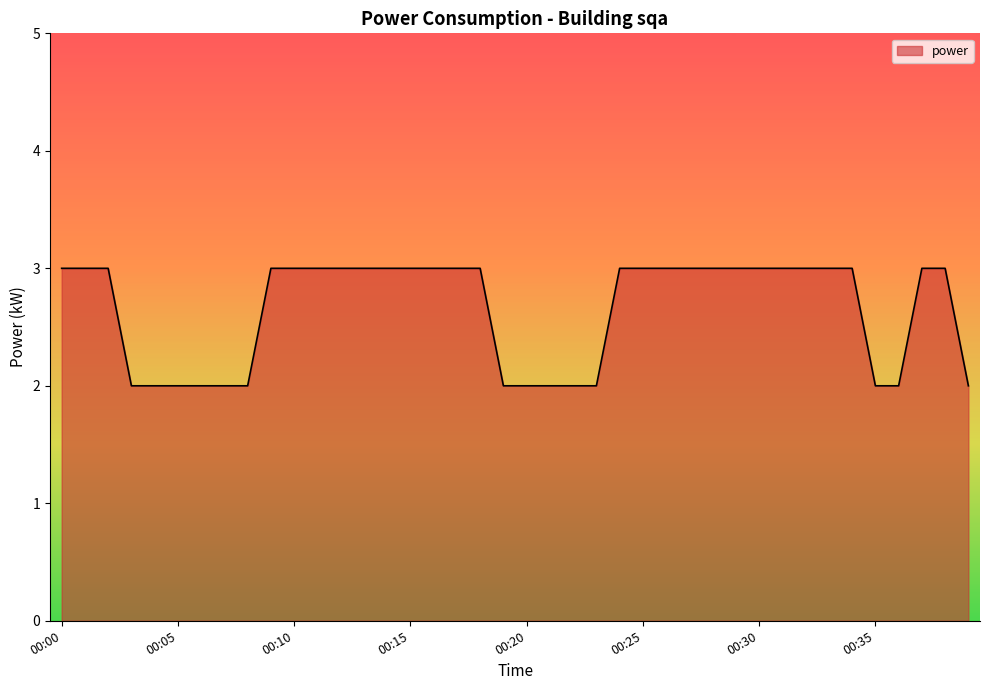

What is the greatest value displayed?

3